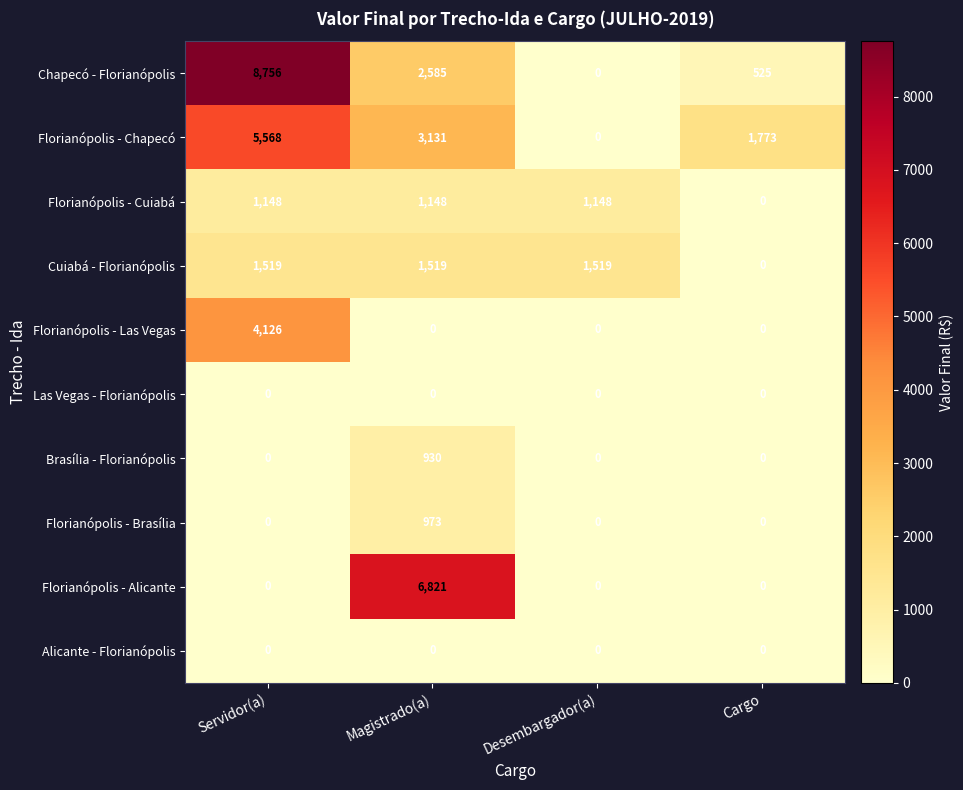

Which series changed the most between Desembargador(a) and Cargo?

Florianópolis - Chapecó